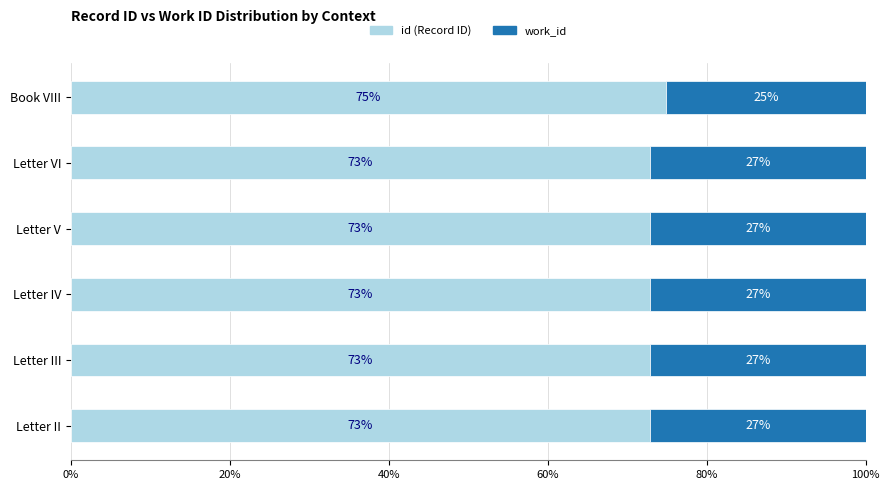

True or false: id (Record ID) has a value of 72.8 at Letter VI.

True